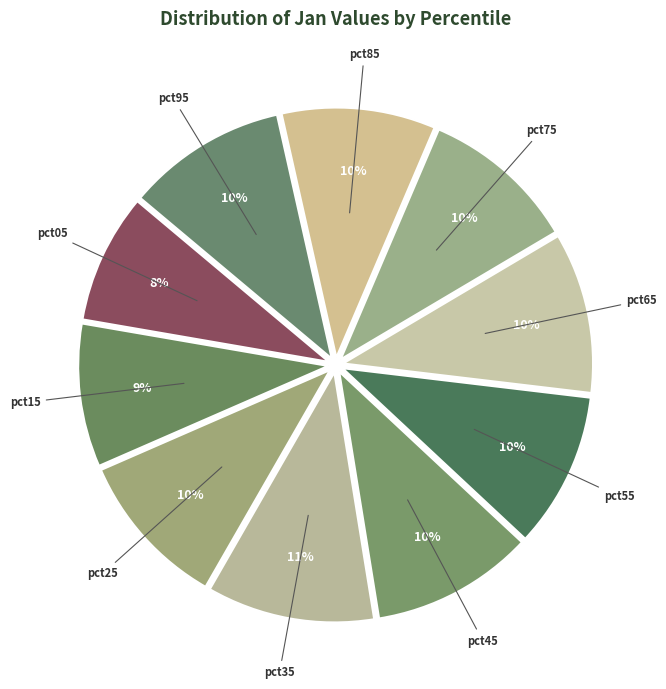

What is the smallest slice in the pie chart?

pct05